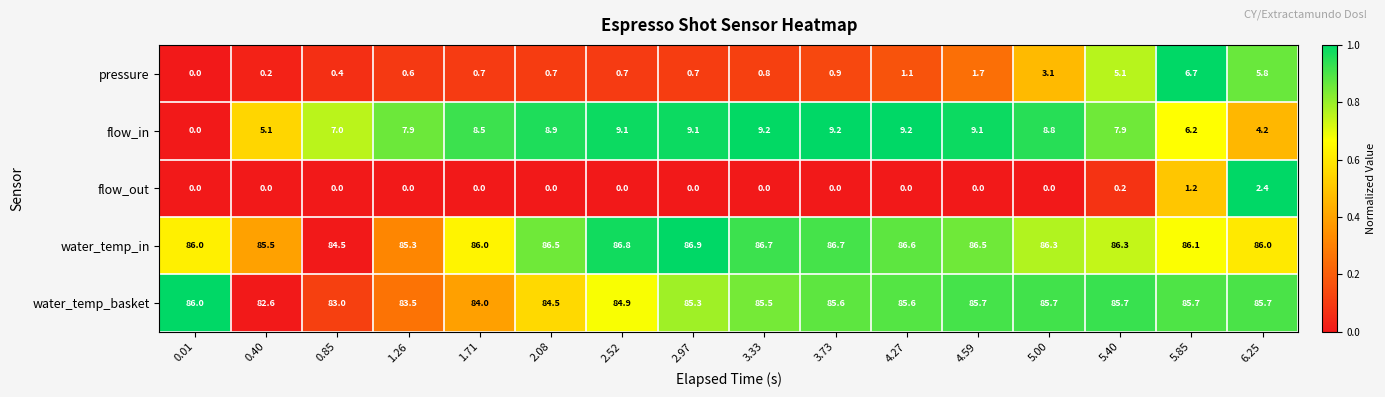

What is the difference between the flow_in values at 0.85 and 5.85?

0.8